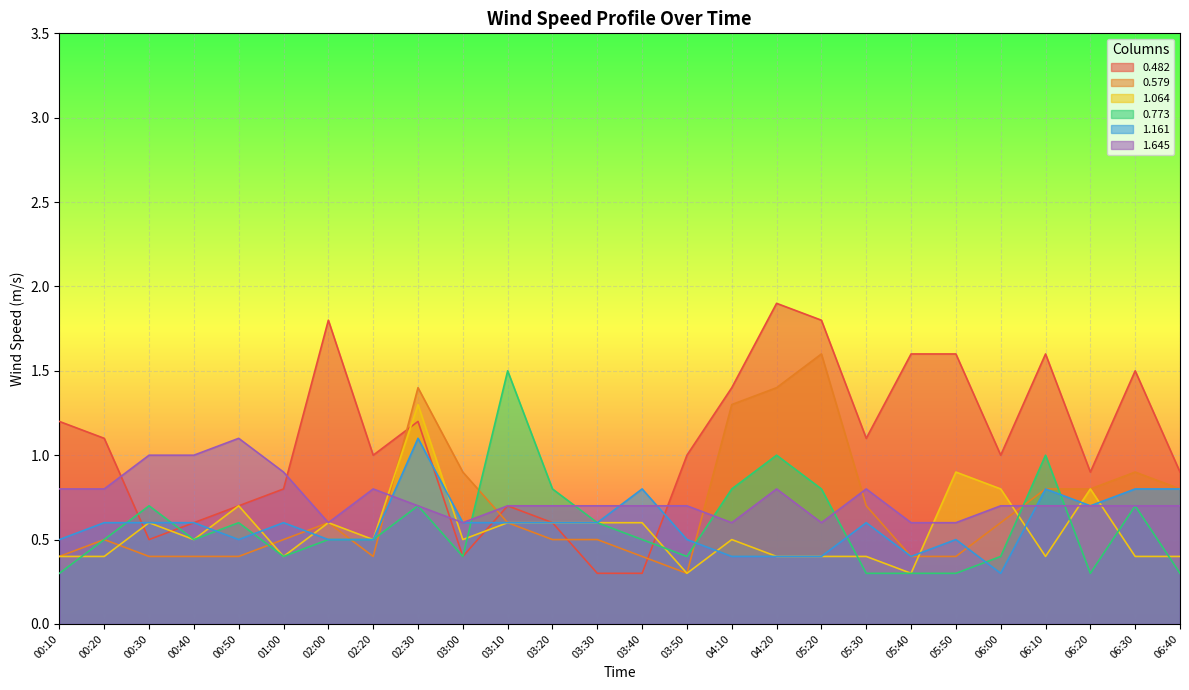

At how many categories does at least one series exceed 1?

14